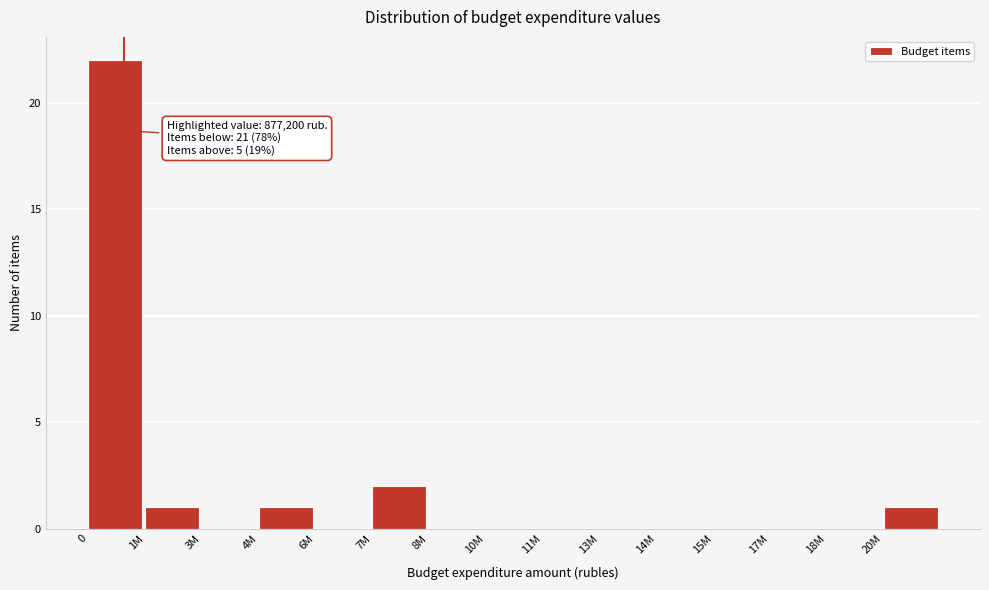

True or false: the data shows 0 at 13M.

True